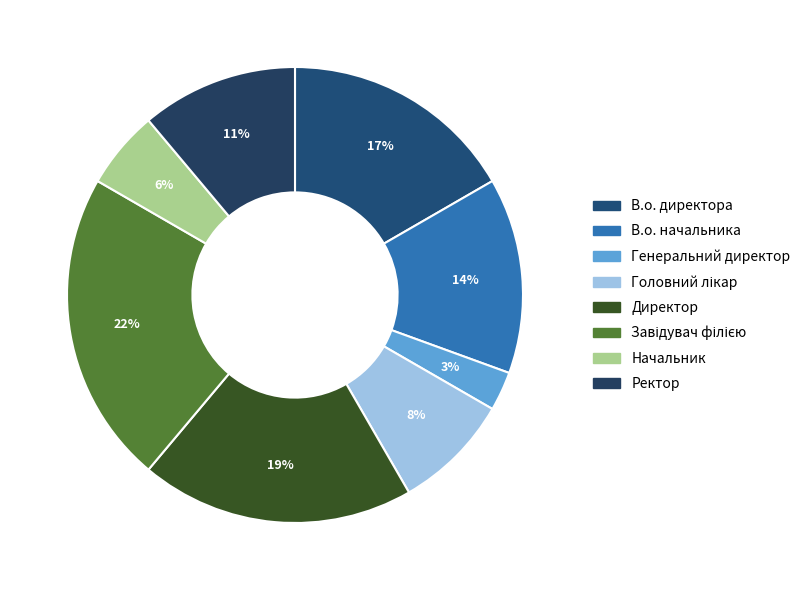

True or false: В.о. директора accounts for 17% of the total.

True